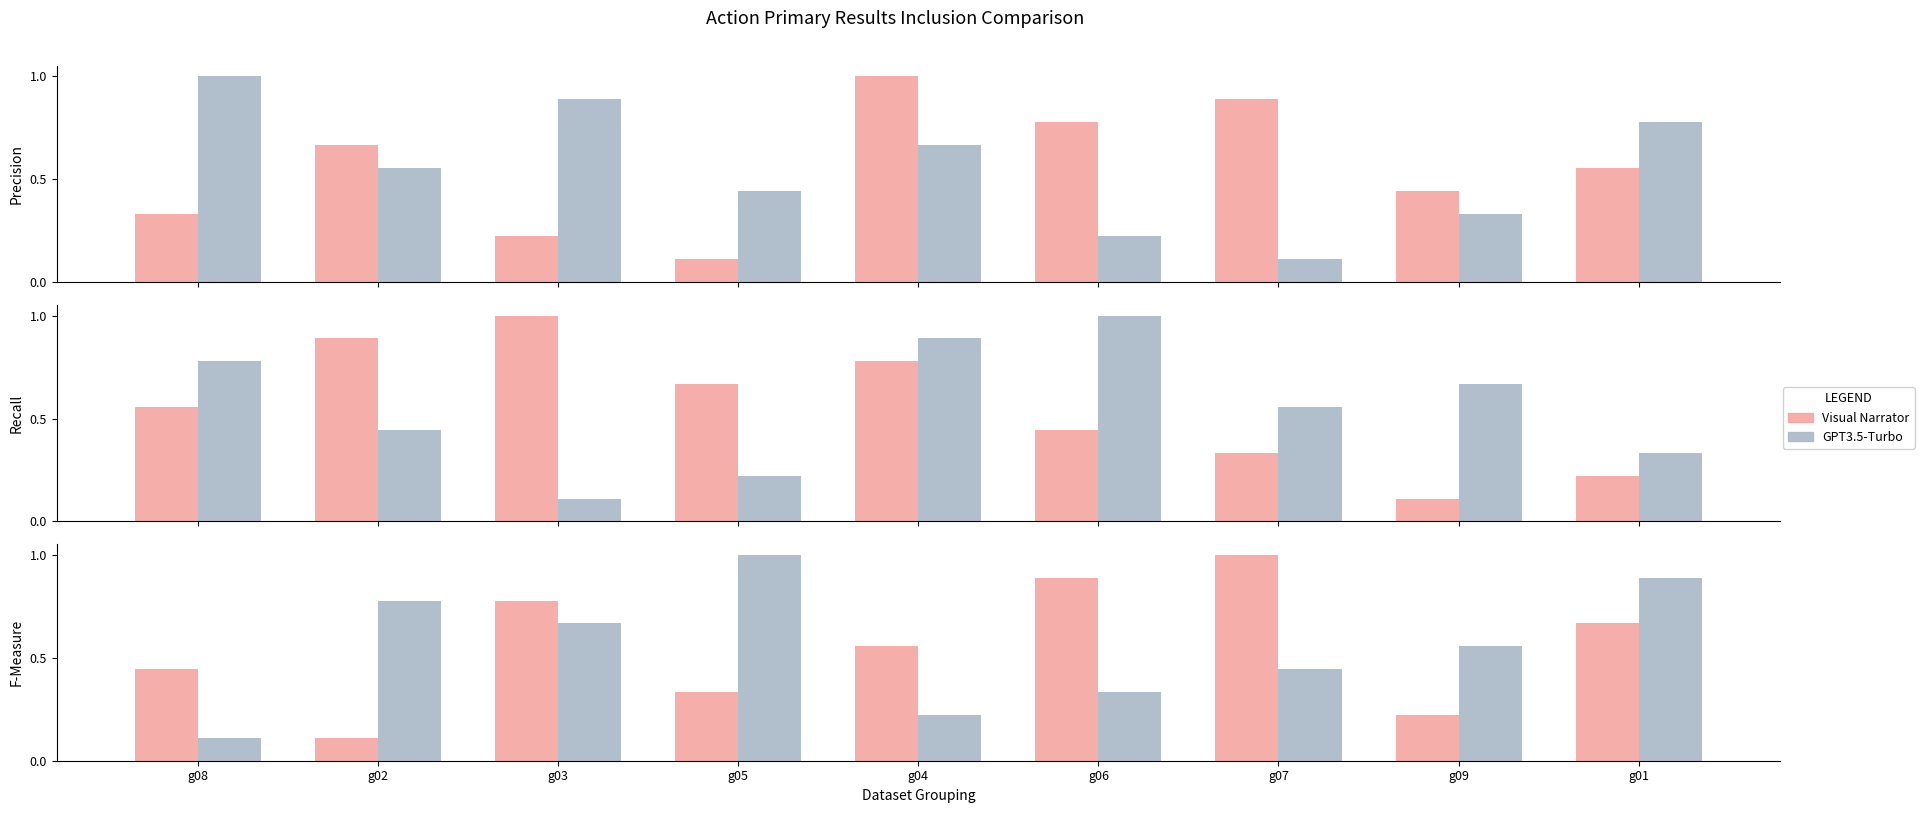

Rank the series at g04 from highest to lowest value.

Visual Narrator, GPT3.5-Turbo